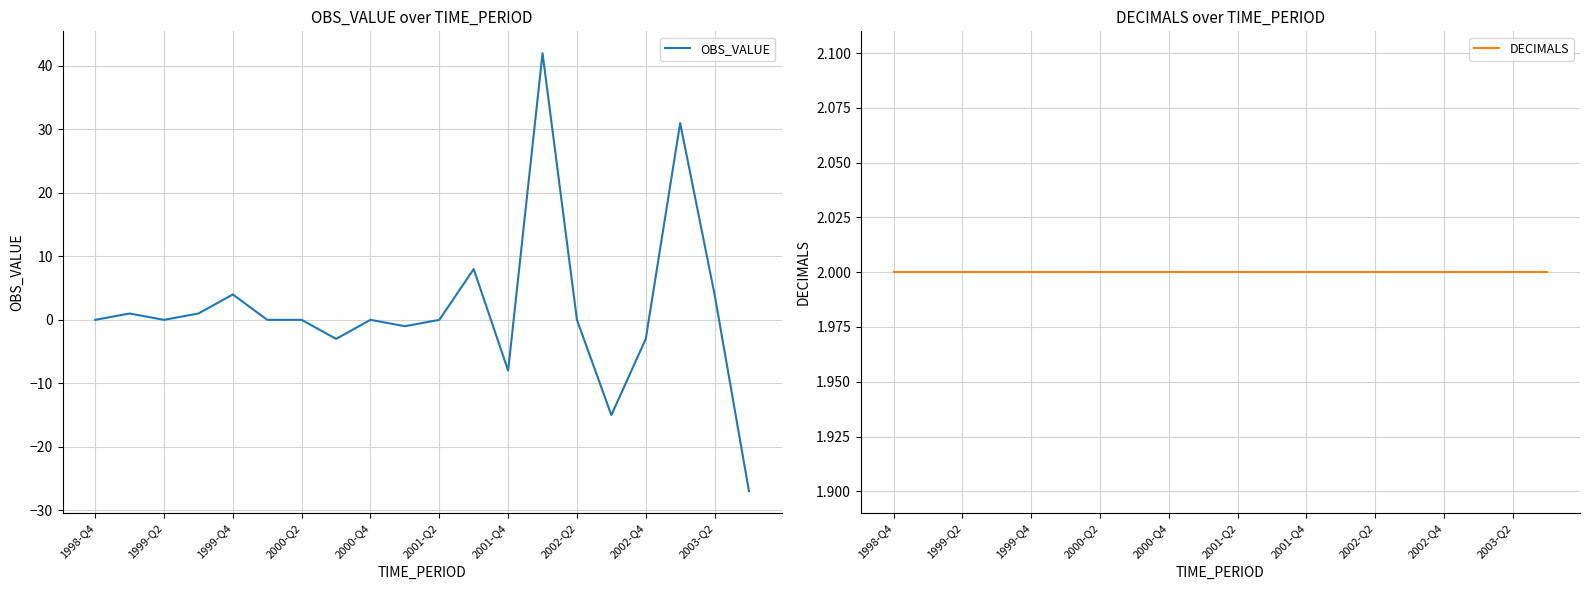

The OBS_VALUE series shows 31 at 17. True or false?

True